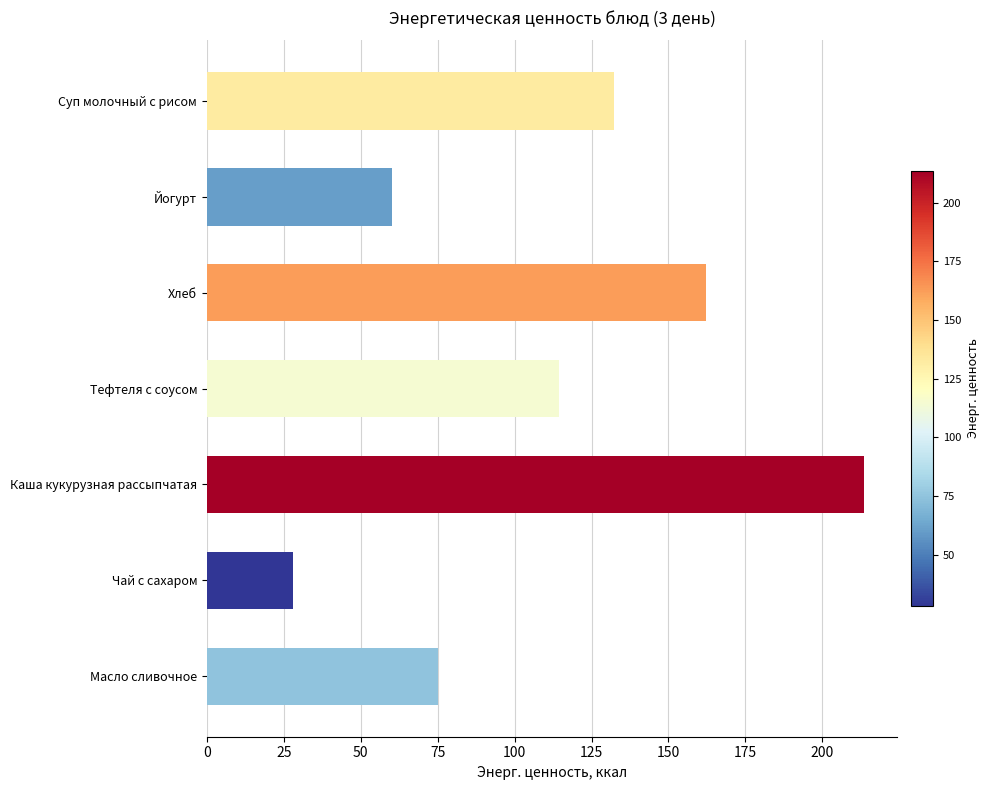

List the labels in order of value, largest first.

Каша кукурузная рассыпчатая, Хлеб, Суп молочный с рисом, Тефтеля с соусом, Масло сливочное, Йогурт, Чай с сахаром